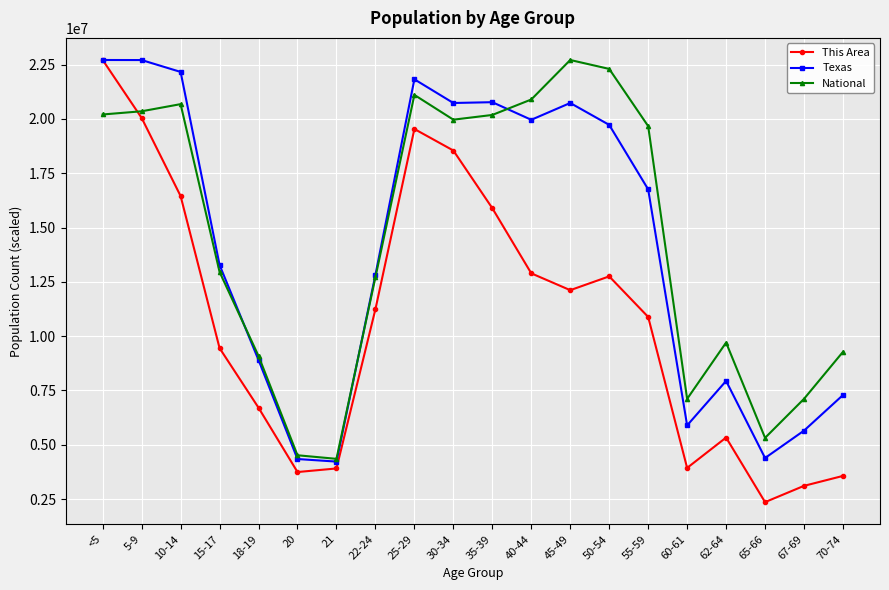

After their last crossing, which series has the higher values: This Area or National?

National